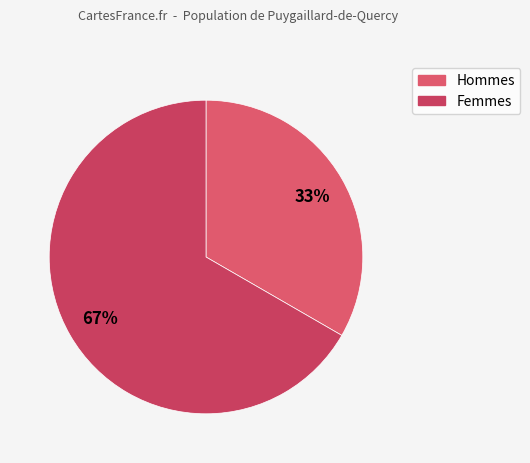

Which category has the biggest portion of the pie?

Жіноча